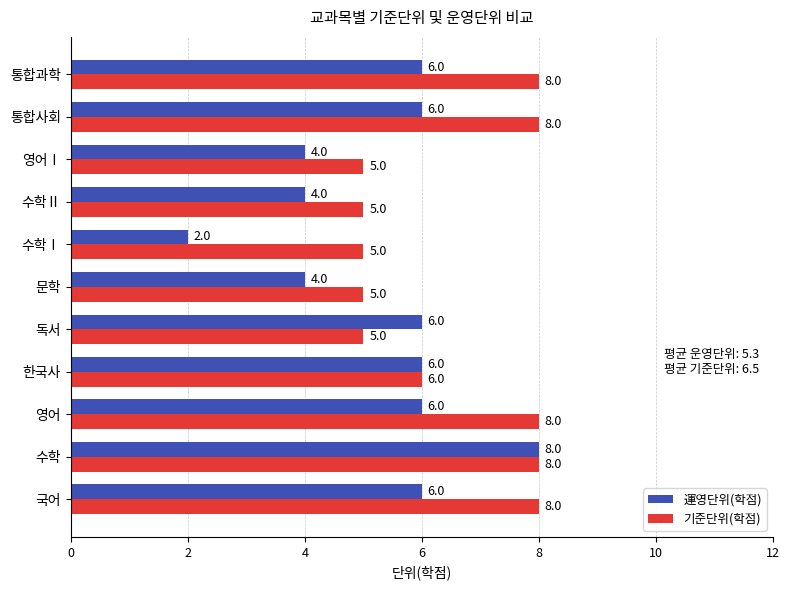

What are all the series names shown in the legend?

運영단위(학점), 기준단위(학점)